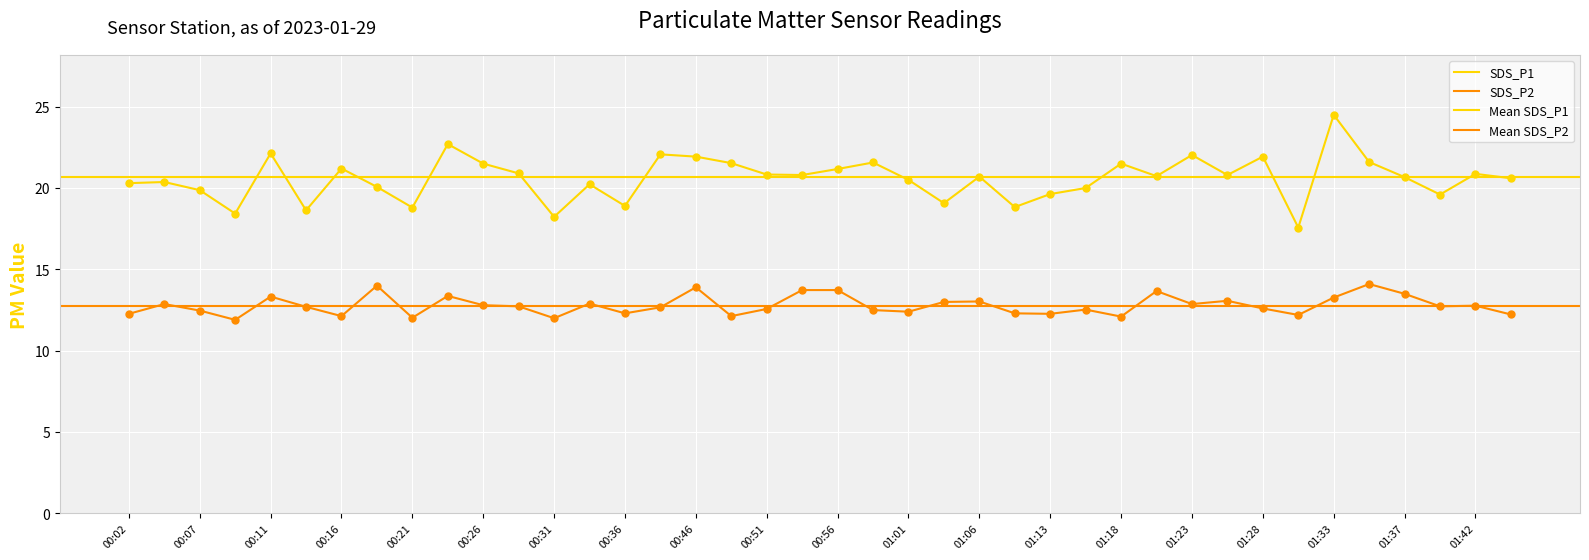

Which series contains the highest Y value?

SDS_P1